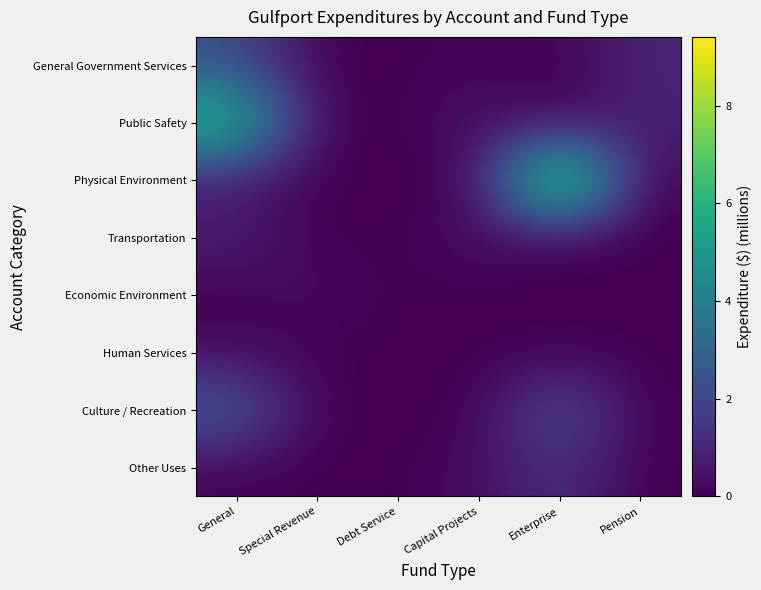

Count the number of data series in this chart.

8